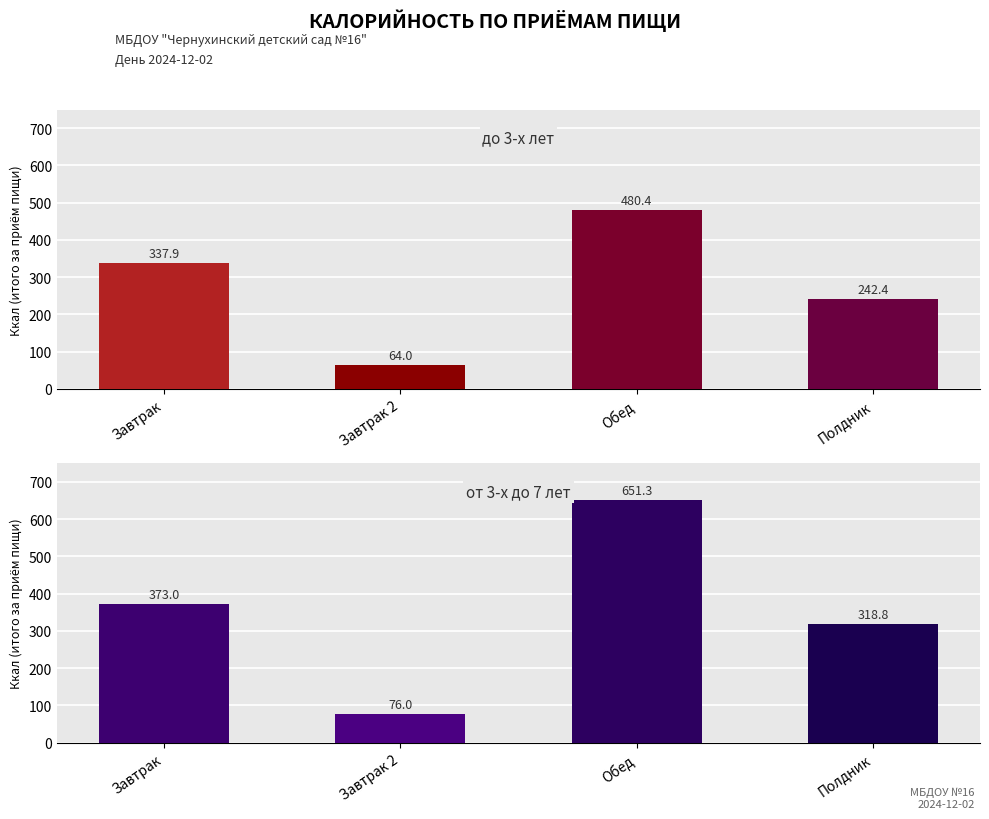

What is the maximum value shown in the chart?

651.3